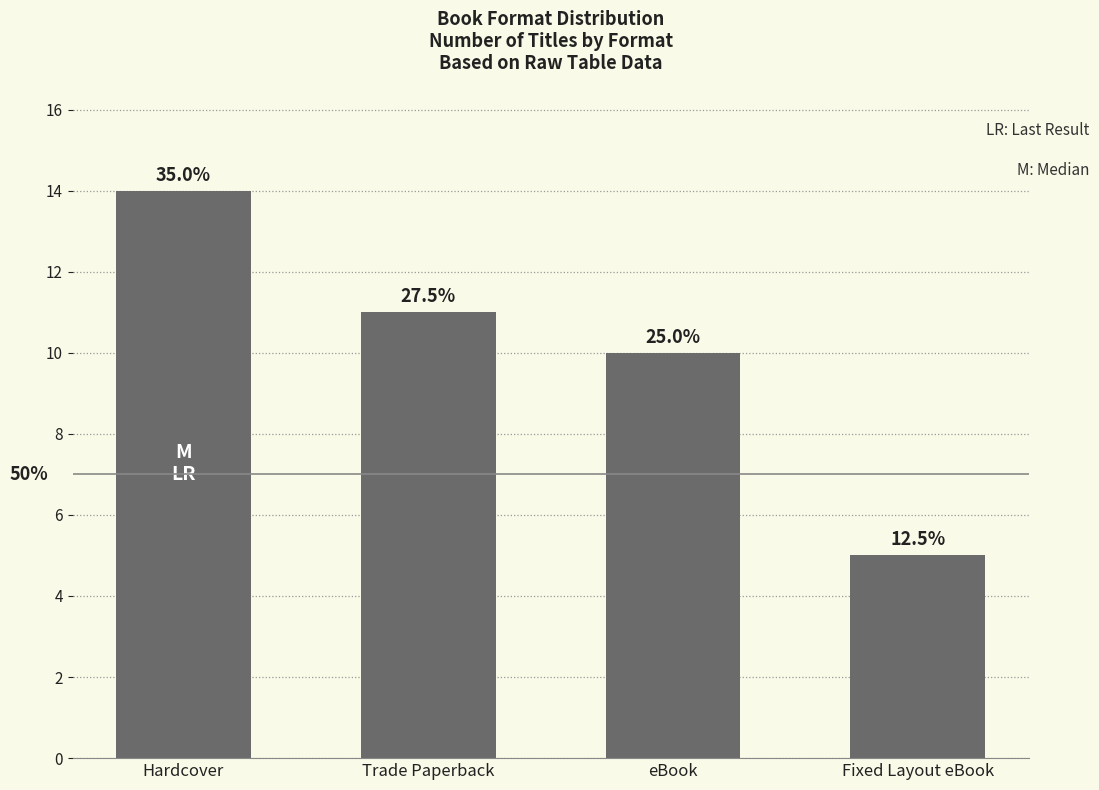

Approximately how many times larger is the value at Trade Paperback compared to Fixed Layout eBook?

2.2